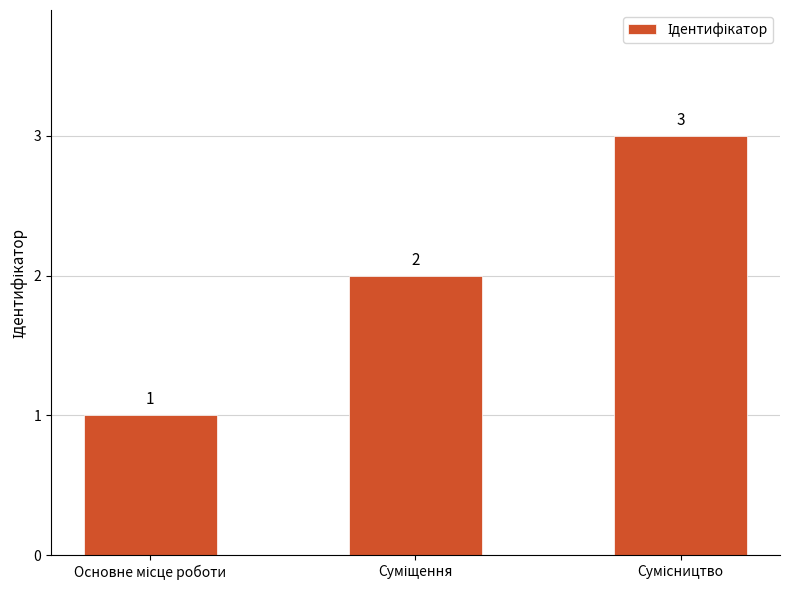

How many values are below 2?

1